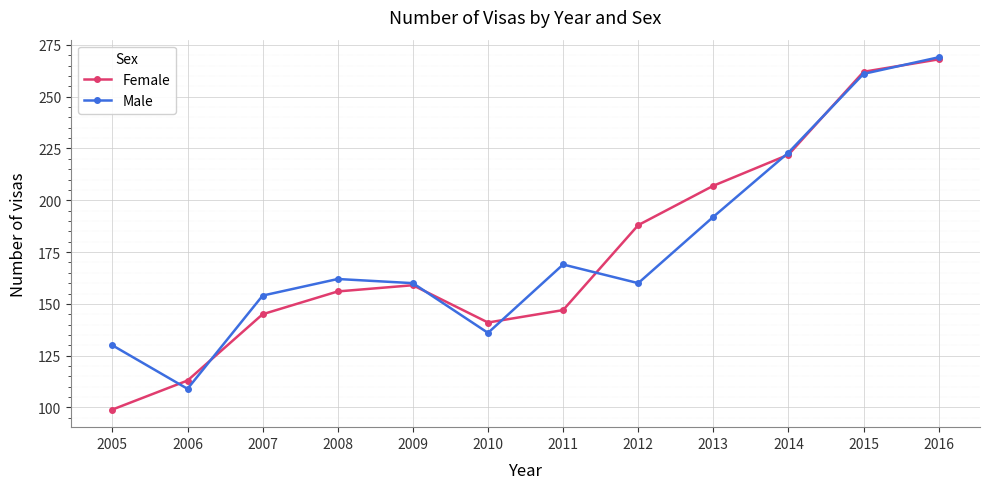

What is the value of the Male point at the 7th from the left?

169